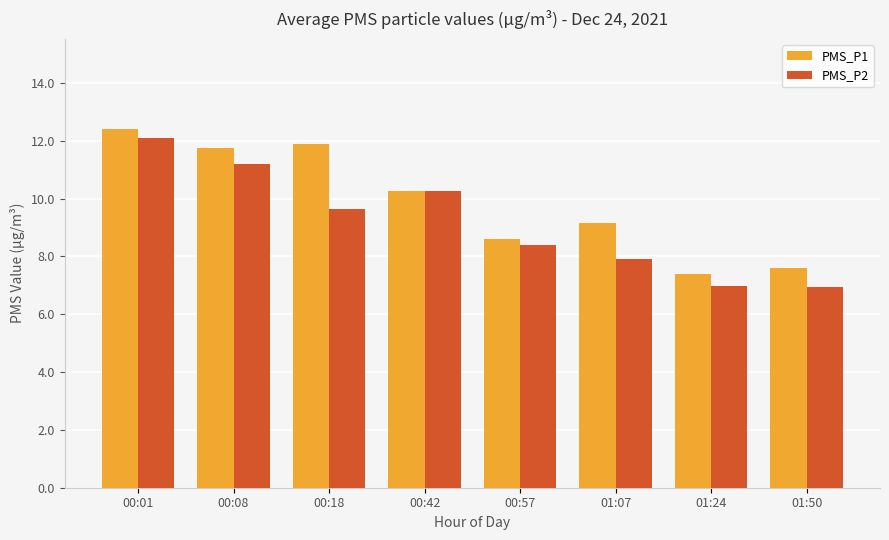

How many data points in PMS_P1 are less than 10?

4